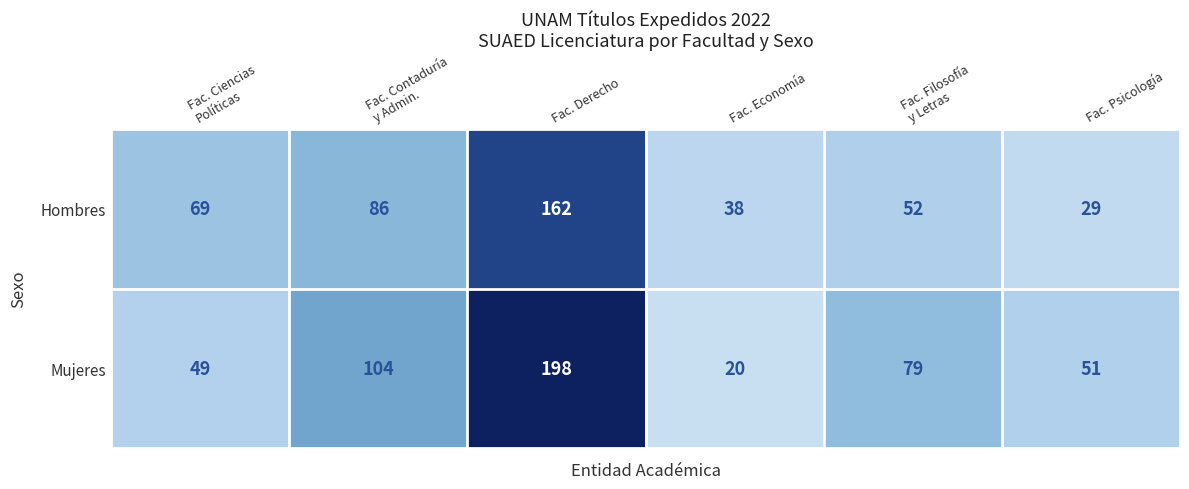

Count the number of data series in this chart.

2